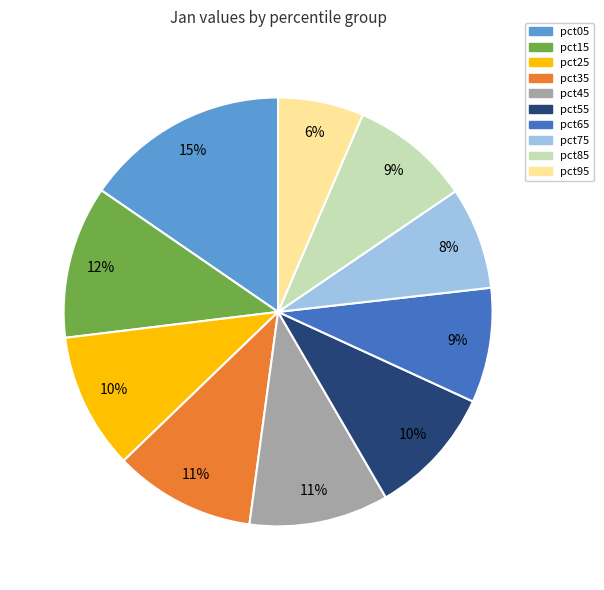

The pct75 slice represents 17% of the pie. True or false?

False